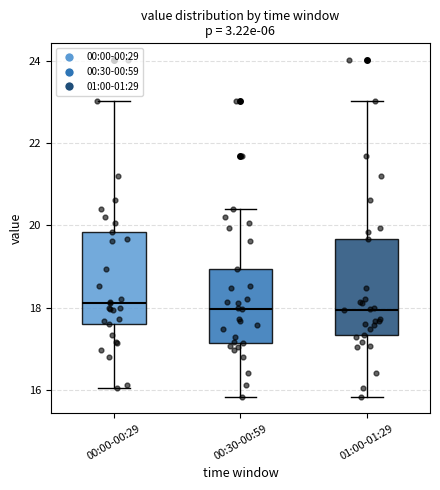

Reading left to right, transcribe this box plot: for each box, give where its median line is, the range the box spans, and where its two whiskers end, as read against the y-axis. The values are not printed on the chart, so give them approximately, as read against the axis.

00:00-00:29: median 18.2, box 17.6 to 19.8, whiskers 16.0 to 23.0
00:30-00:59: median 18.0, box 17.2 to 19.0, whiskers 15.8 to 20.4
01:00-01:29: median 18.0, box 17.4 to 19.6, whiskers 15.8 to 23.0